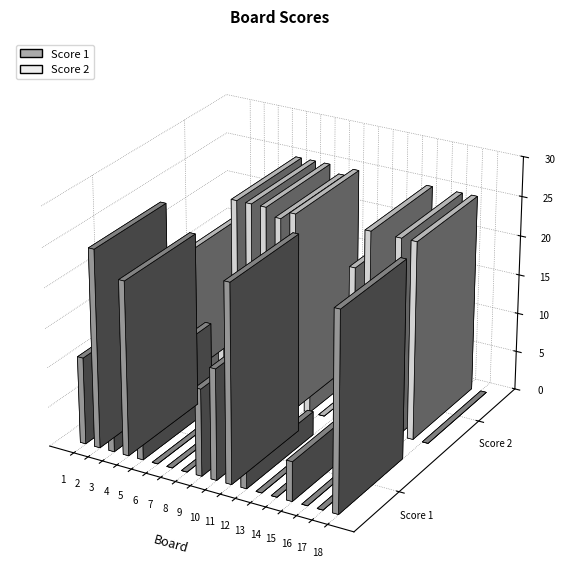

At 14, list the series in order from smallest to largest.

Score 1, Score 2